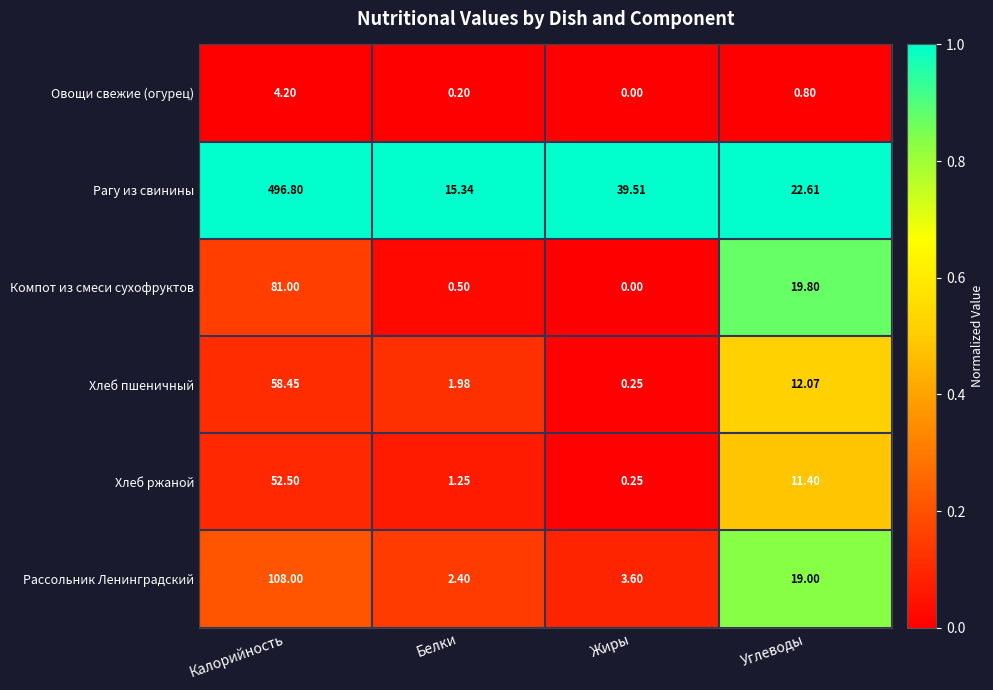

Where does the Хлеб пшеничный series first go above 12?

Калорийность